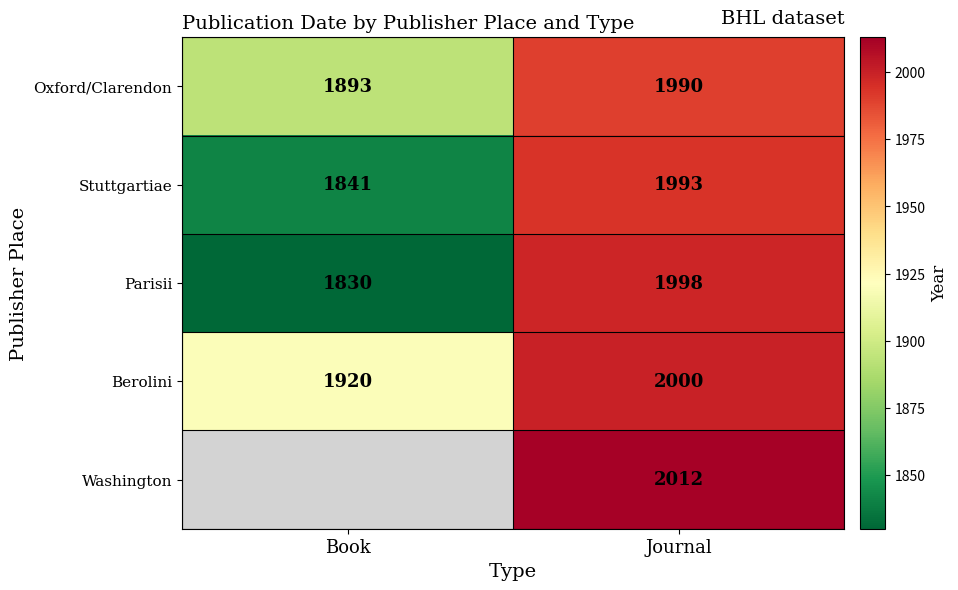

Is it true that Parisii equals 726.2 at Journal?

False